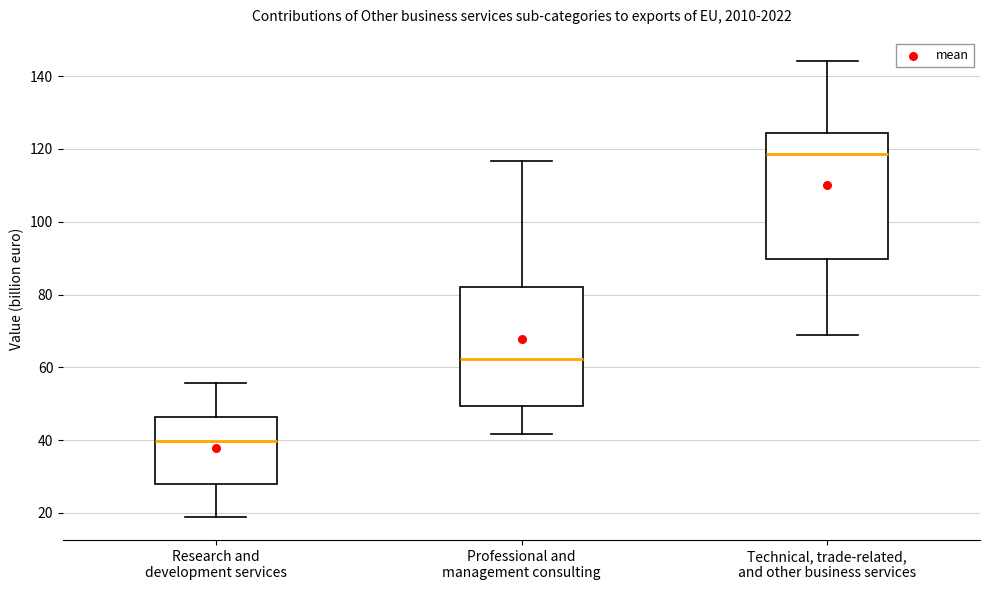

Reading left to right, transcribe this box plot: for each box, give where its median line is, the range the box spans, and where its two whiskers end, as read against the y-axis. The values are not printed on the chart, so give them approximately, as read against the axis.

Research and development services: median 40, box 28 to 46, whiskers 18 to 56
Professional and management consulting: median 62, box 50 to 82, whiskers 42 to 116
Technical, trade-related, and other business services: median 118, box 90 to 124, whiskers 68 to 144